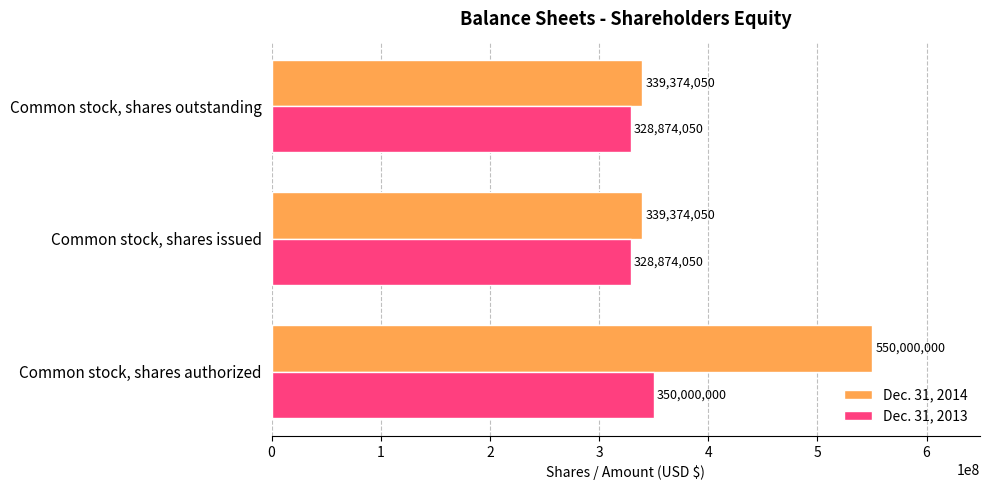

True or false: Dec. 31, 2013 has a value of 466910830 at Common stock, shares outstanding.

False